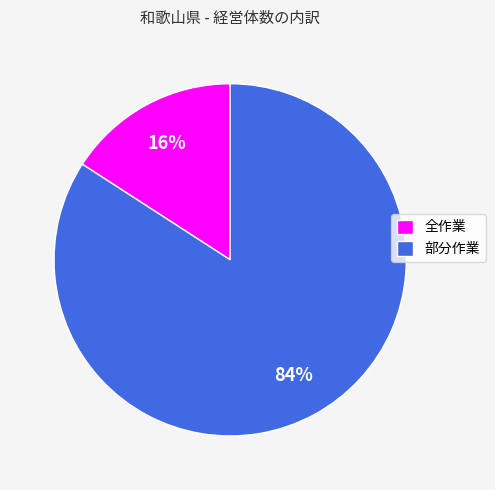

Which has a higher value, 全作業 or 部分作業?

部分作業